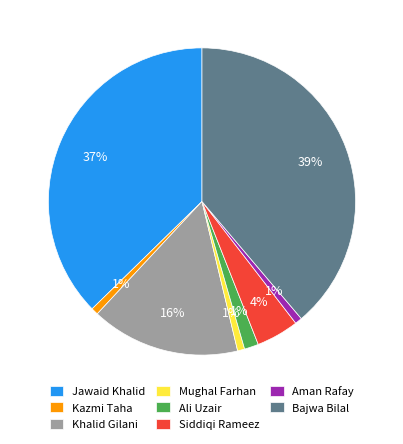

Between Khalid Gilani and Aman Rafay, which is larger?

Khalid Gilani